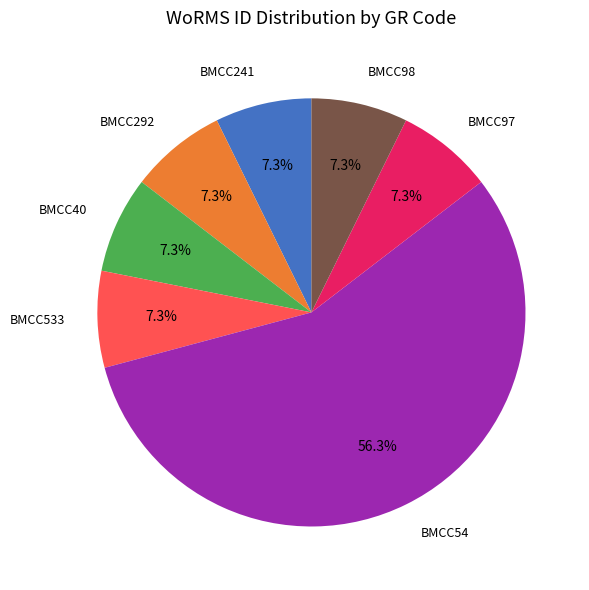

Is there a majority slice in this chart?

Yes